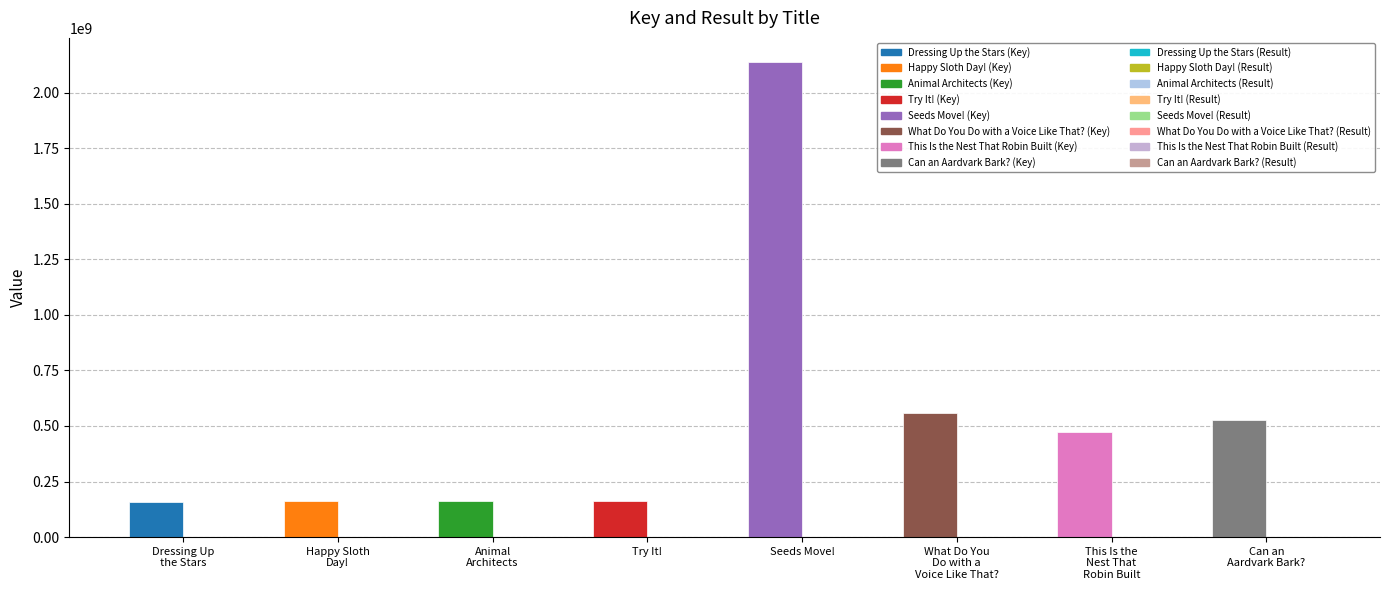

At which category is the sum across all series the highest?

Seeds Move!